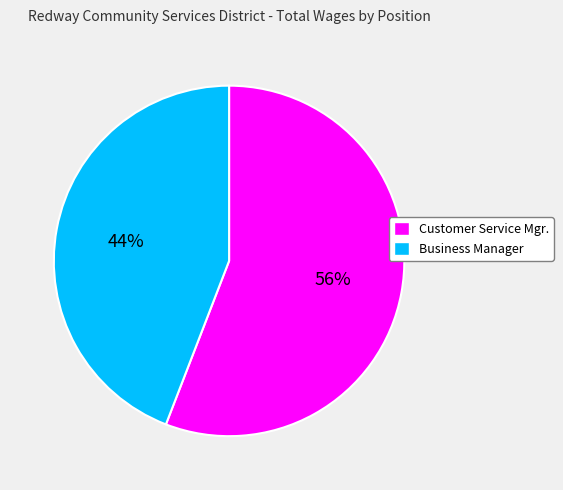

To the nearest percent, what percentage of the pie is Business Manager?

44%